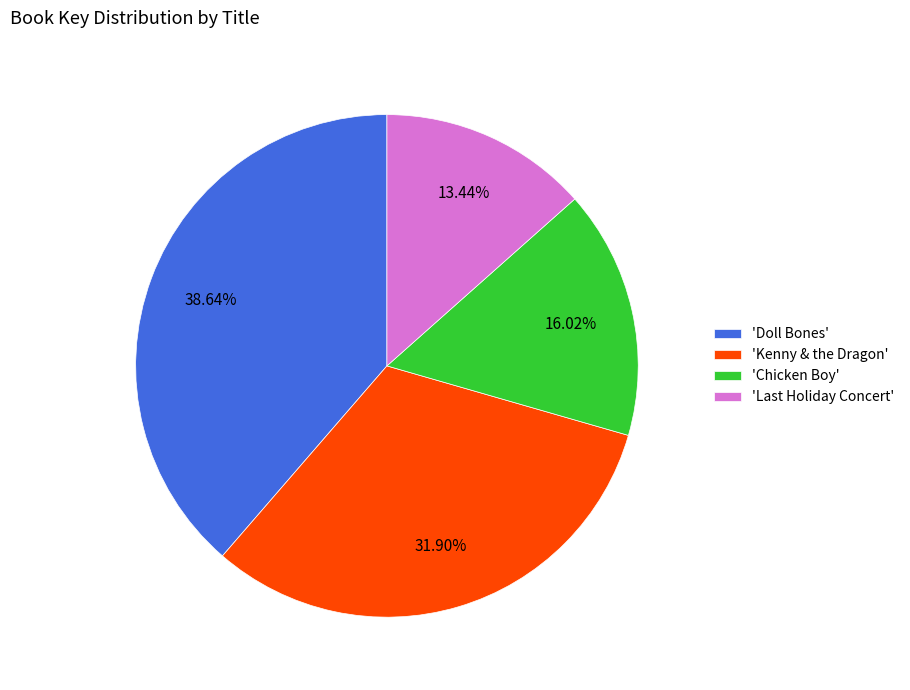

Is the sum of 'Kenny & the Dragon' and 'Doll Bones' greater than half?

Yes